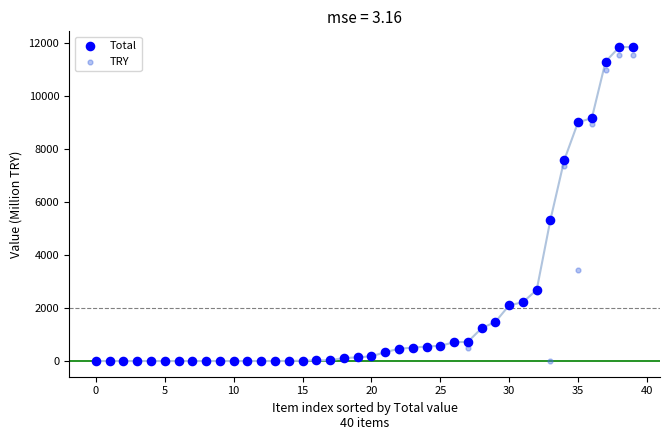

What are all the series names shown in the legend?

Total, TRY